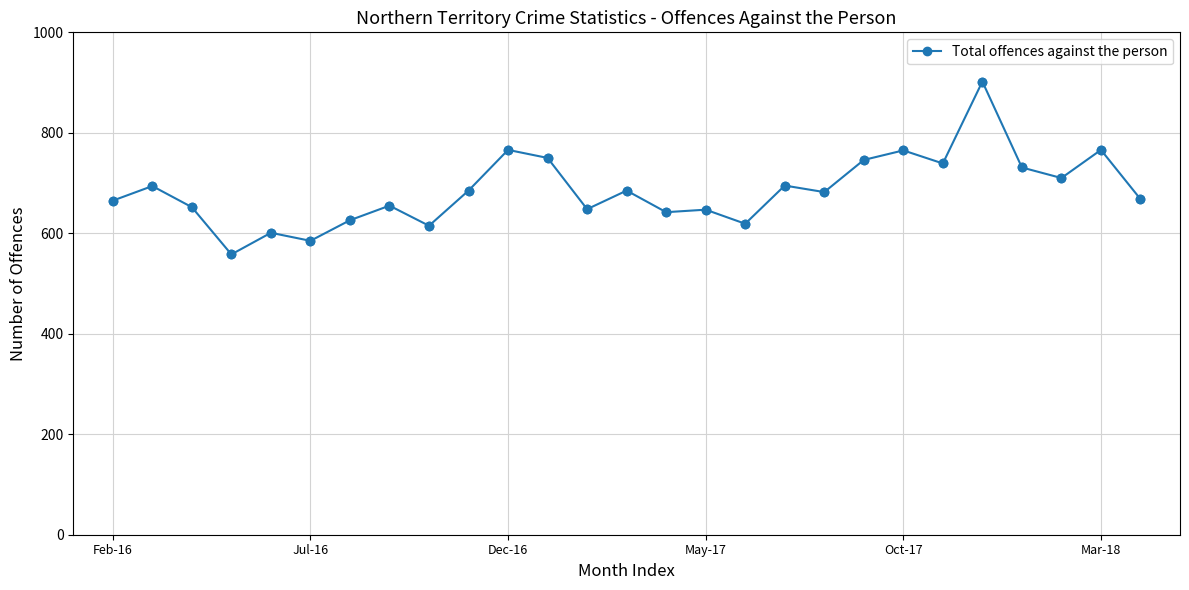

What is the average value?

685